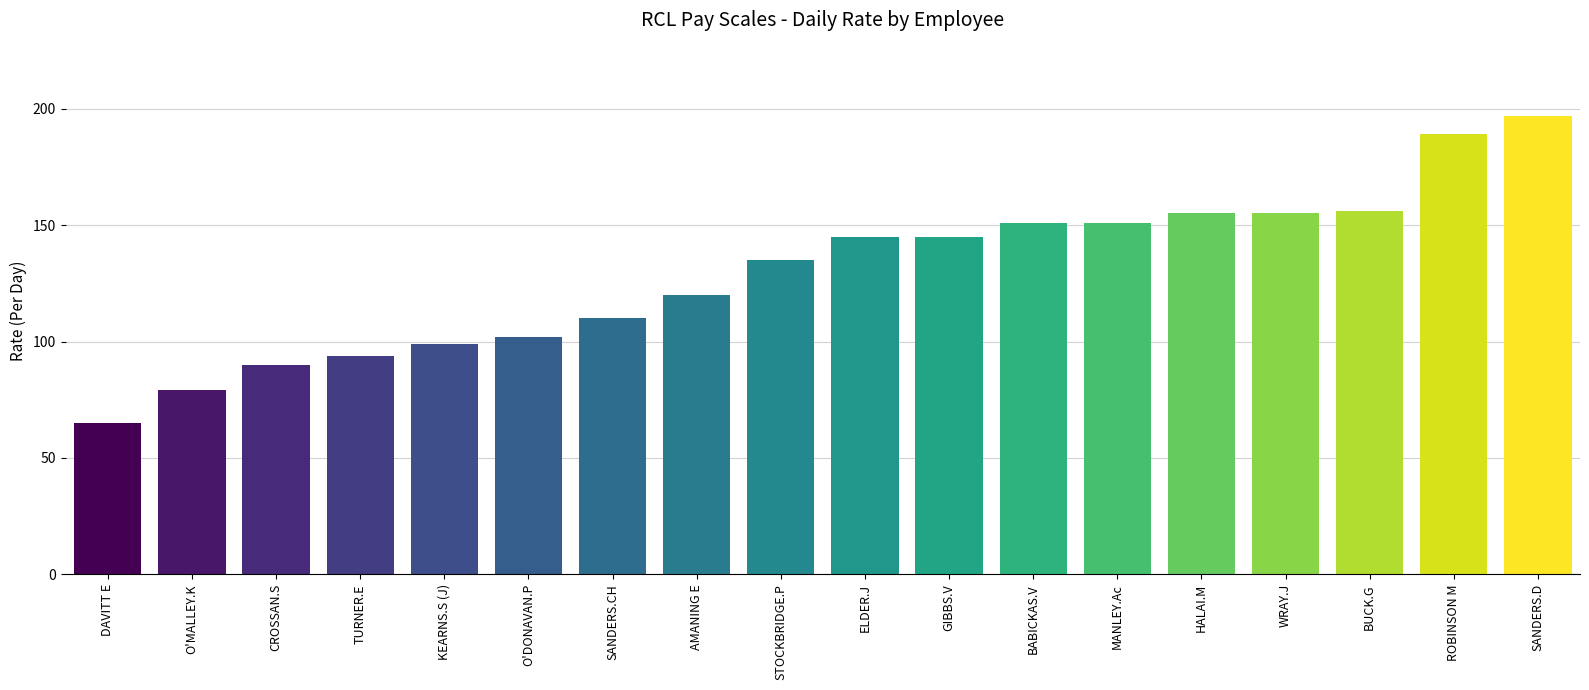

What is the change in value from AMANING E to MANLEY.Ac?

+31